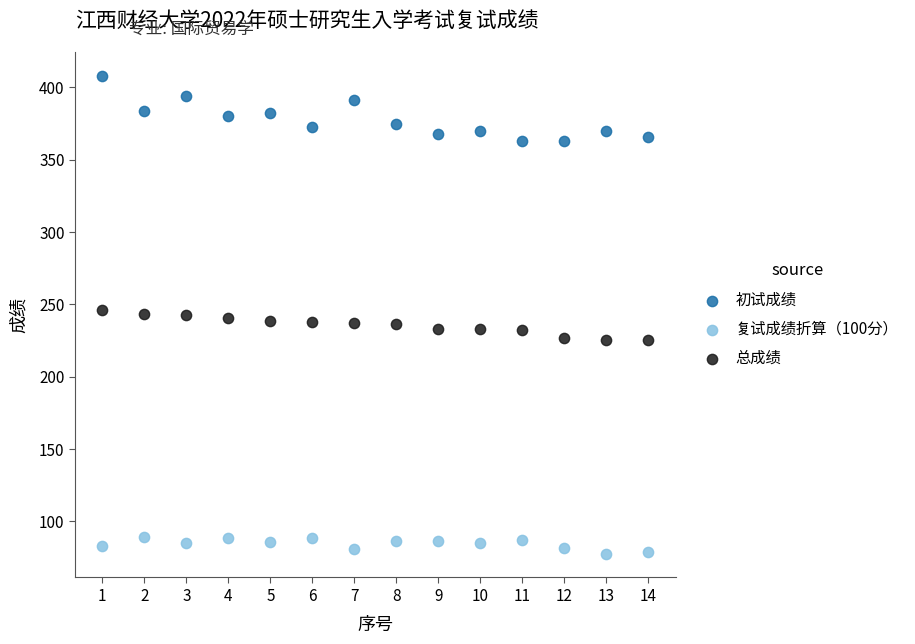

What are all the series names shown in the legend?

初试成绩, 复试成绩折算（100分）, 总成绩